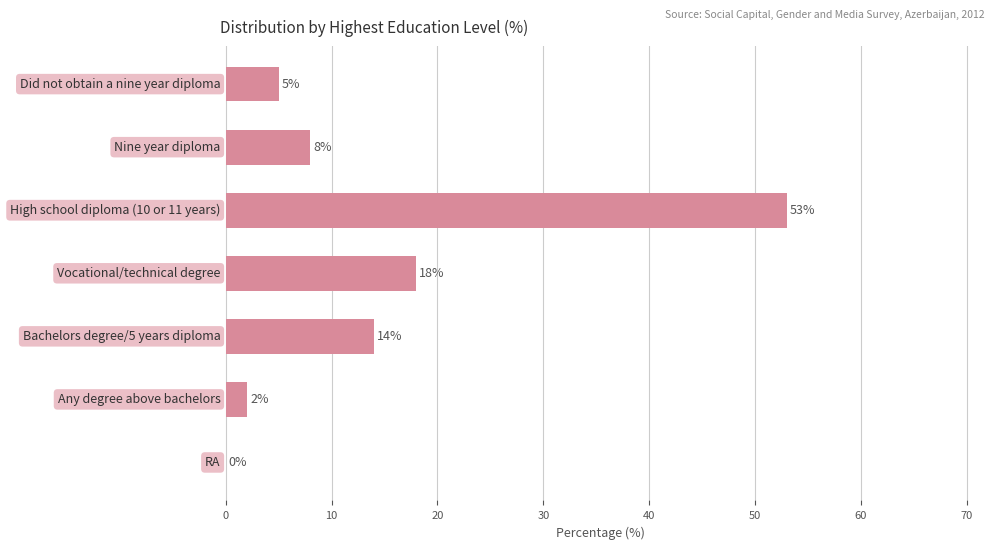

What is the sum of all values?

100